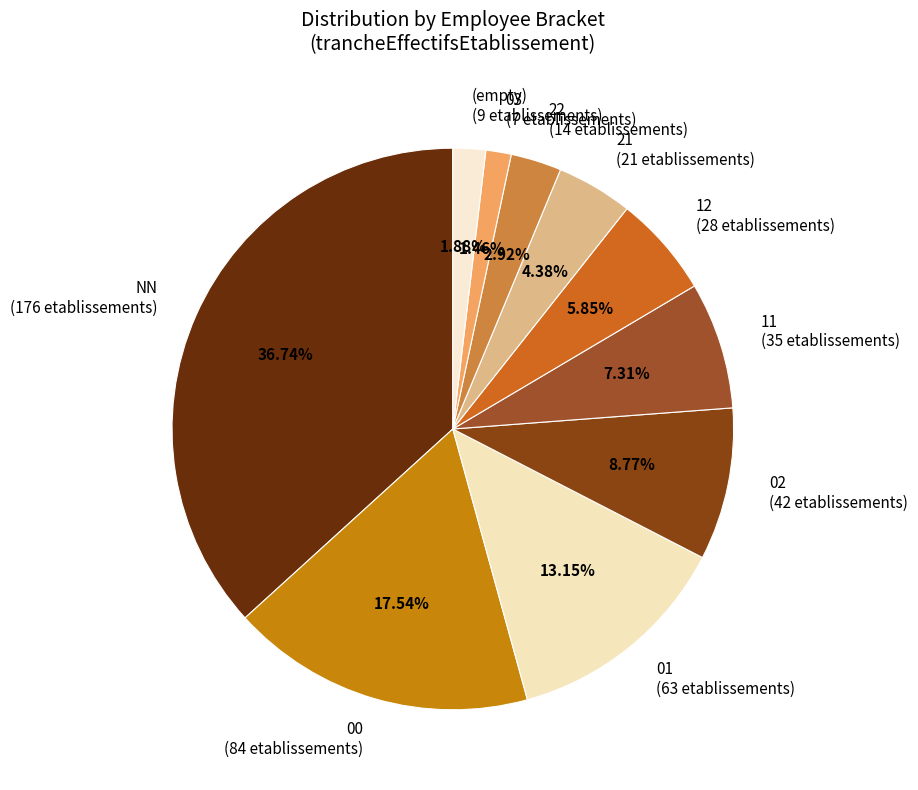

What is the ratio of the value at 12 (28 etablissements) to the value at (empty) (9 etablissements)?

3.1